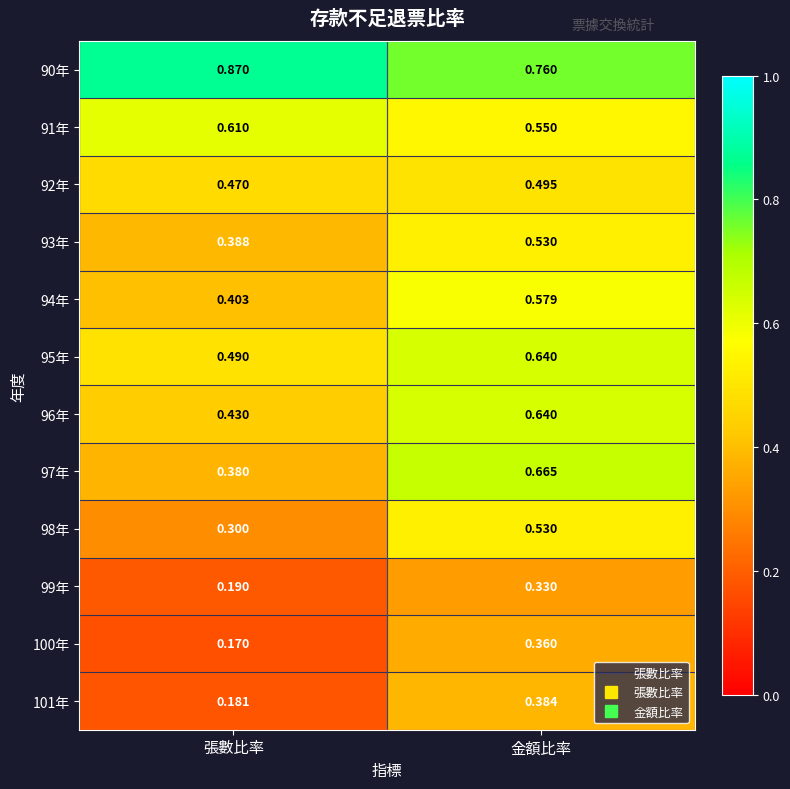

Which series has the largest total across all categories?

90年